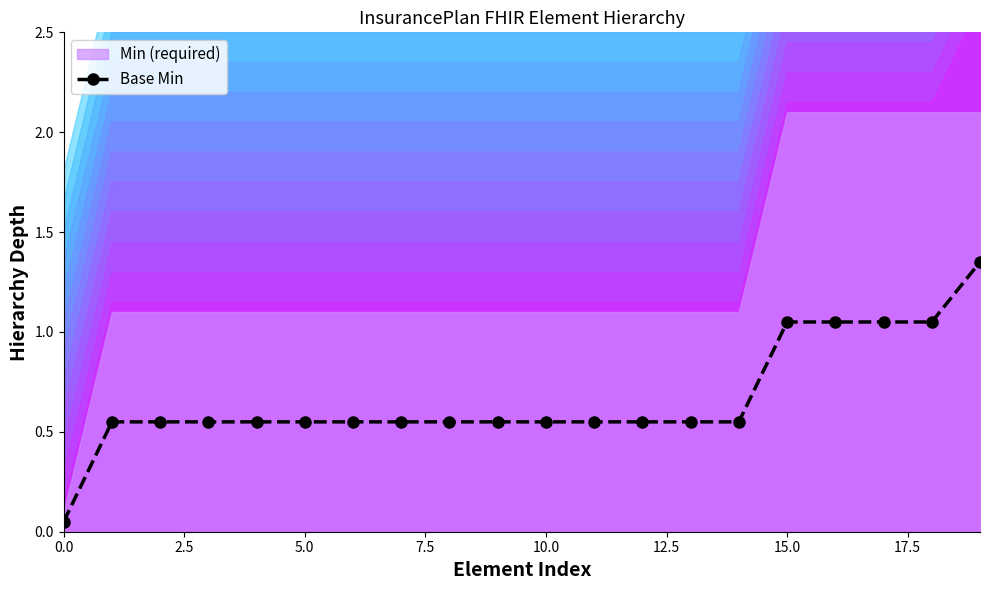

What is the maximum value shown in the chart?

1.4